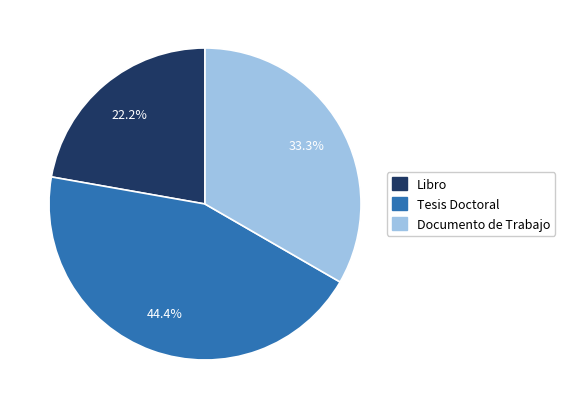

Does any single category account for the majority?

No